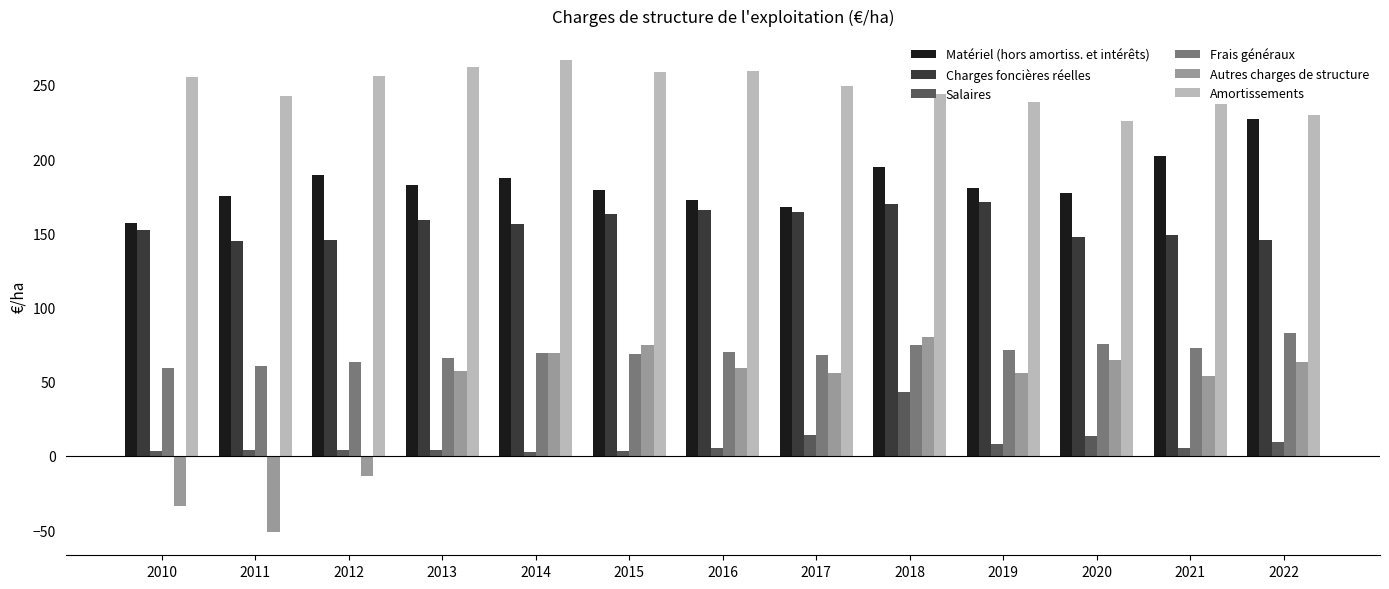

What is the difference between the second highest and second lowest values in the Salaires series?

10.4